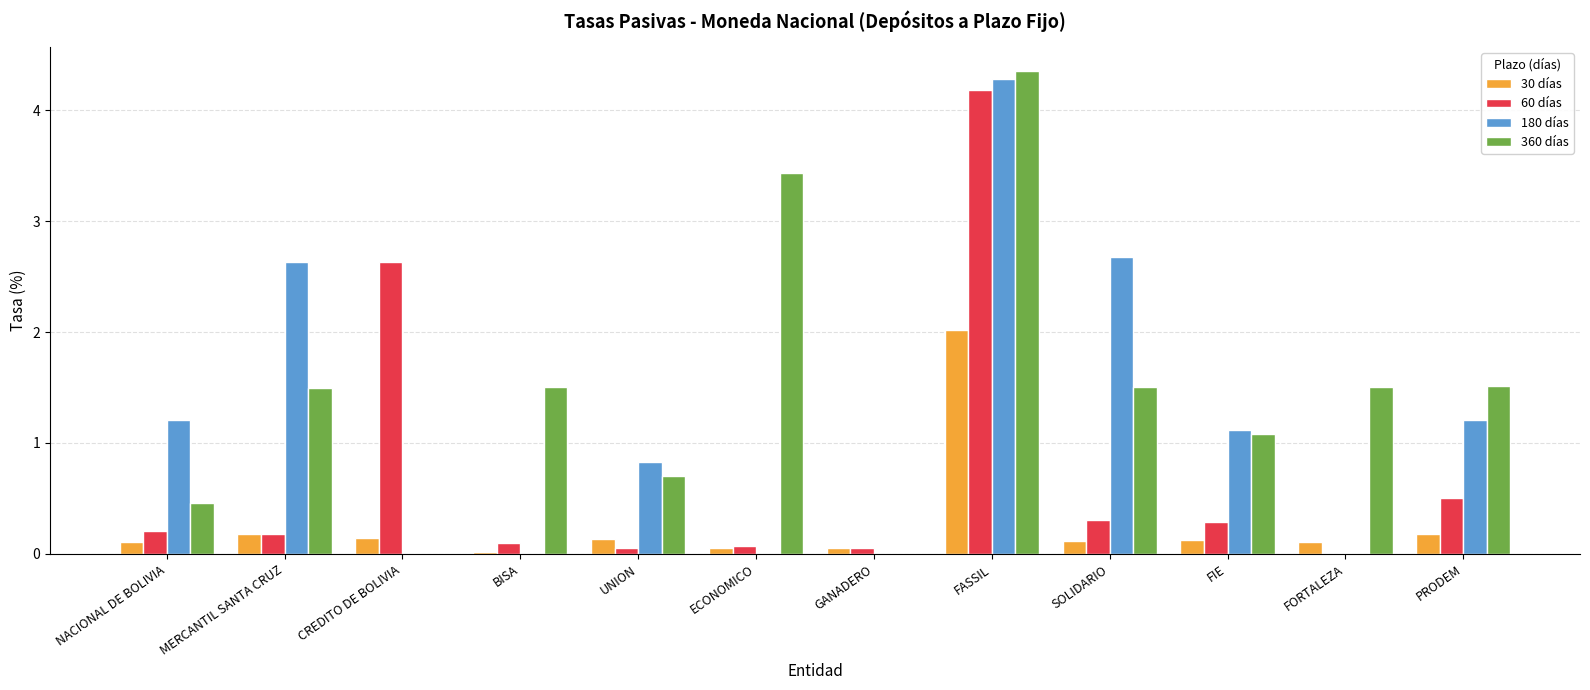

How many data points does each series have?

12